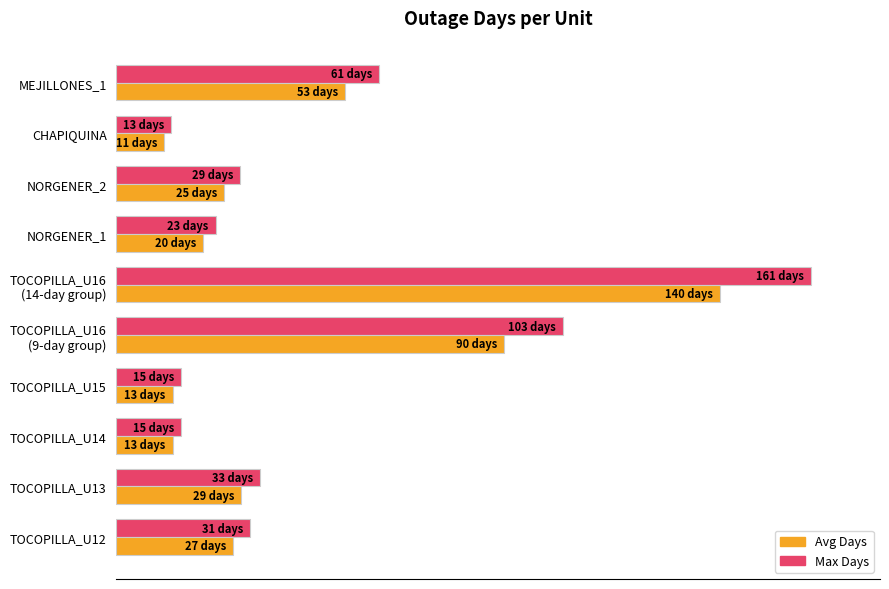

At which label does Max Days reach its minimum?

CHAPIQUINA